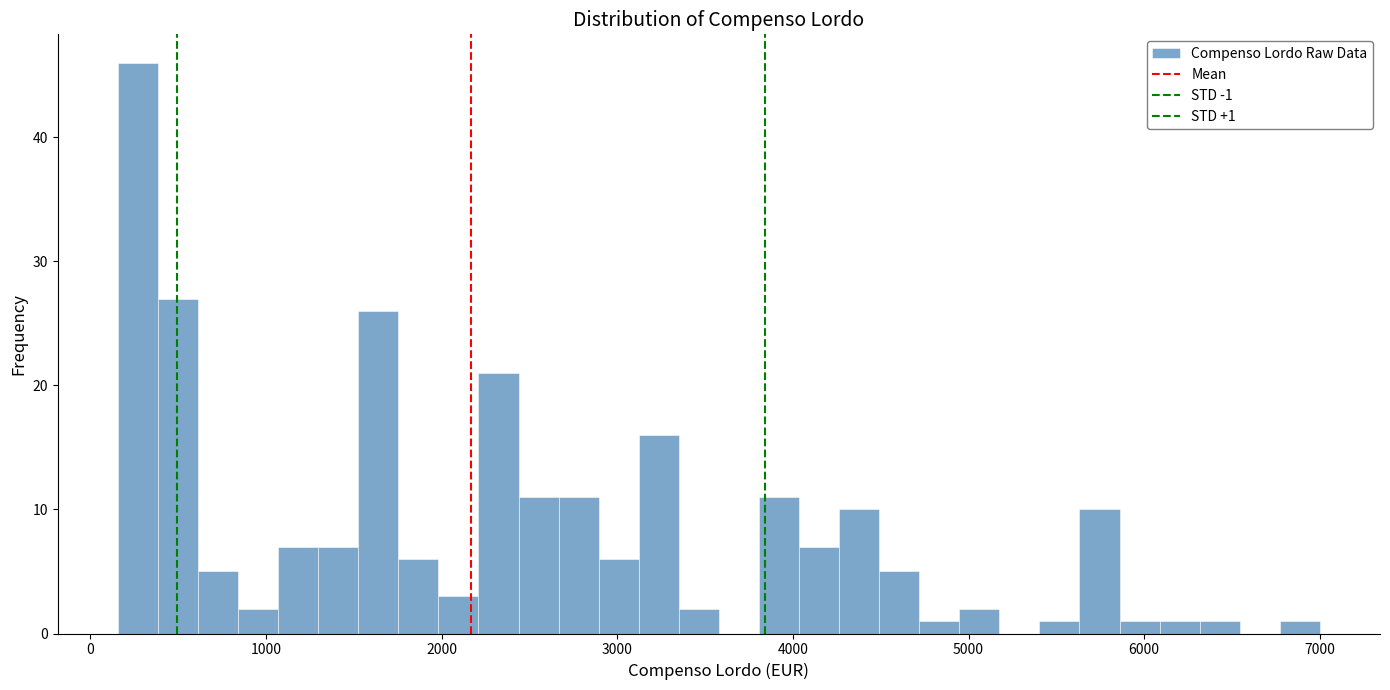

Read against the x-axis, roughly where is the centre of the tallest bar?

300